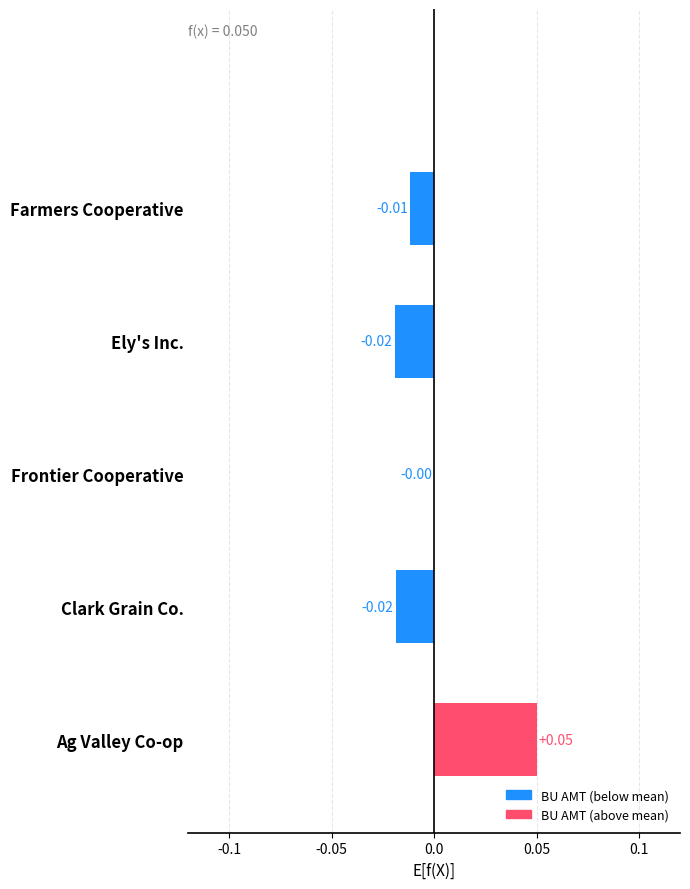

Between Frontier Cooperative and Ely's Inc., which is larger?

Frontier Cooperative